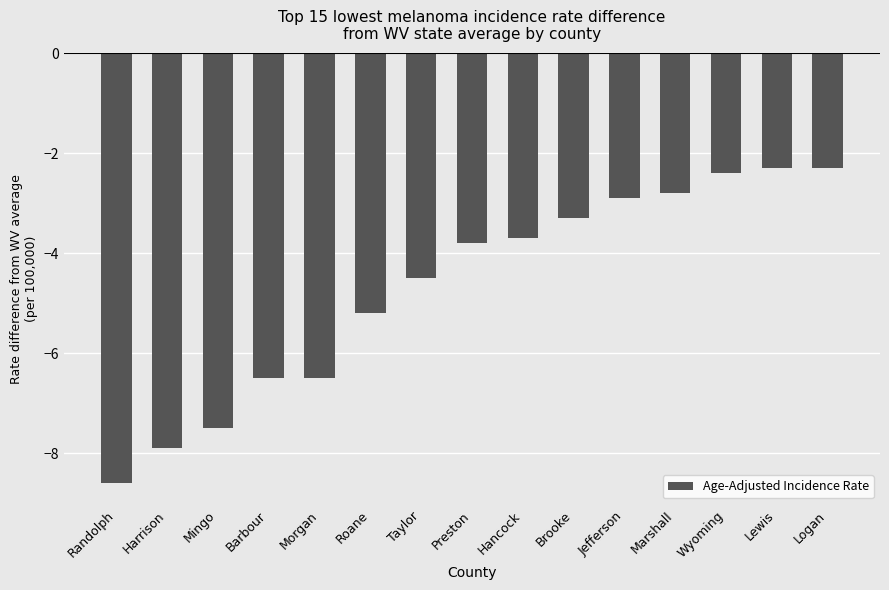

What is the sum of all values?

-70.2